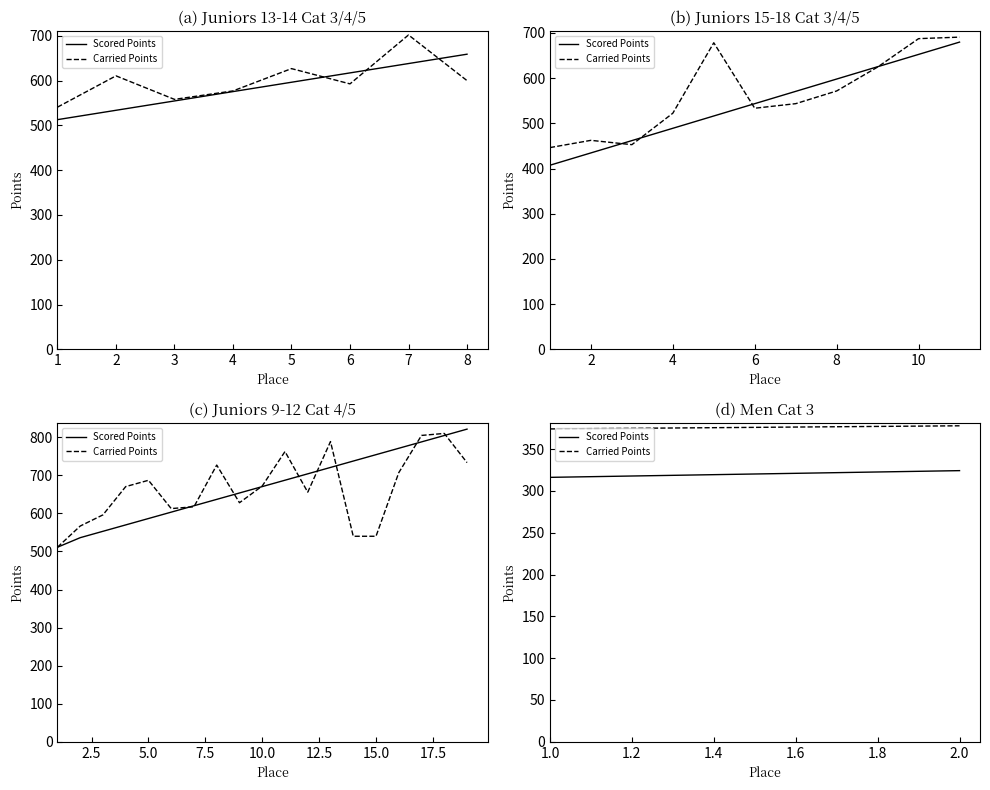

What is the spread (max minus min) of values at 1?

57.9